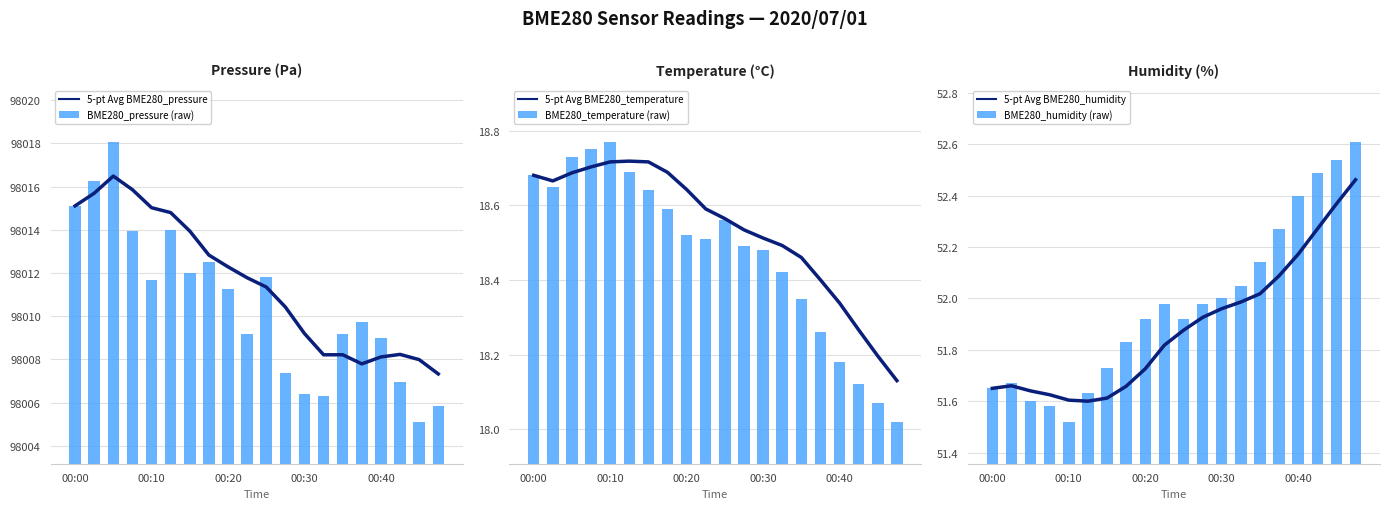

What is the value of the 5-pt Avg BME280_pressure bar at the 2nd from the left?

98015.7